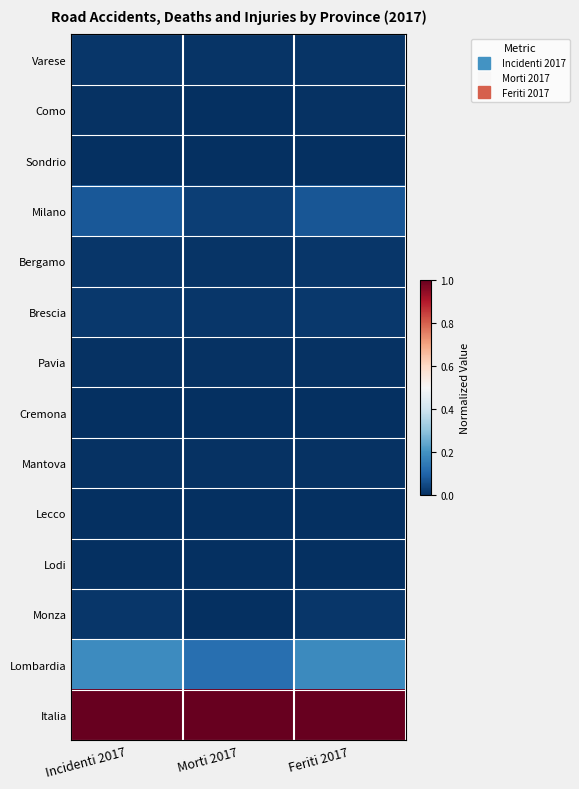

Which has a higher value, Morti 2017 or Incidenti 2017?

Incidenti 2017